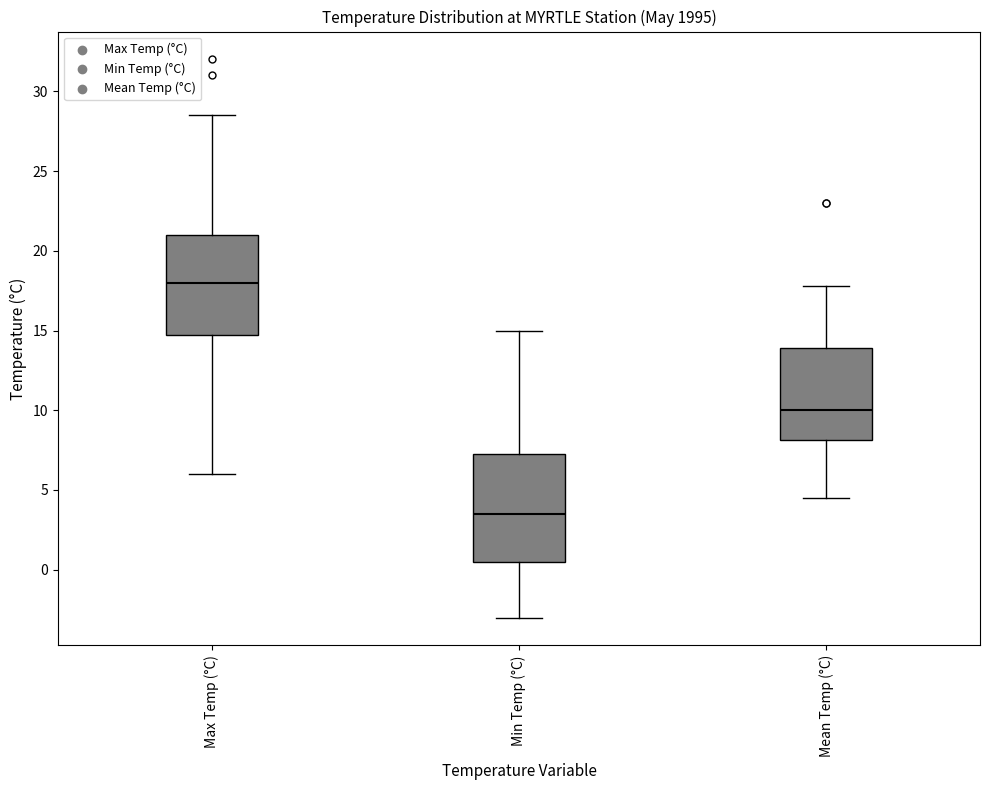

Where does the lower whisker of the box for Min Temp (°C) end on the y-axis? The values are not printed on the chart, so give them approximately, as read against the axis.

-3.0